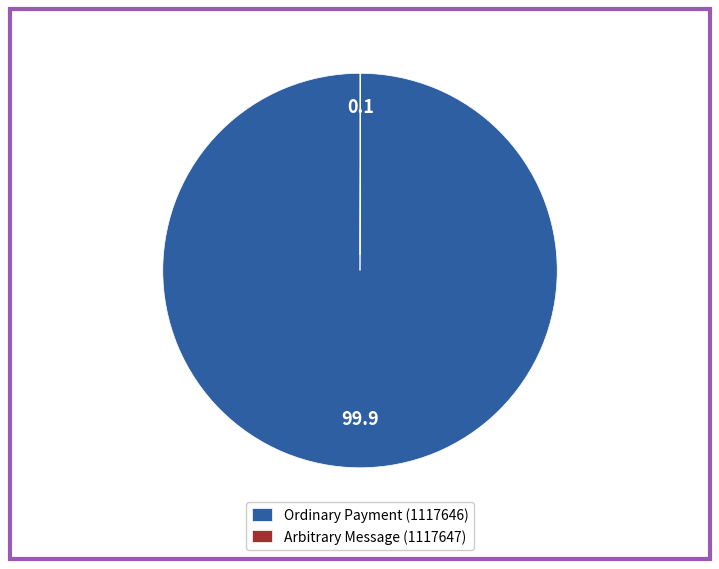

True or false: Ordinary Payment (1117646) accounts for 100% of the total.

True